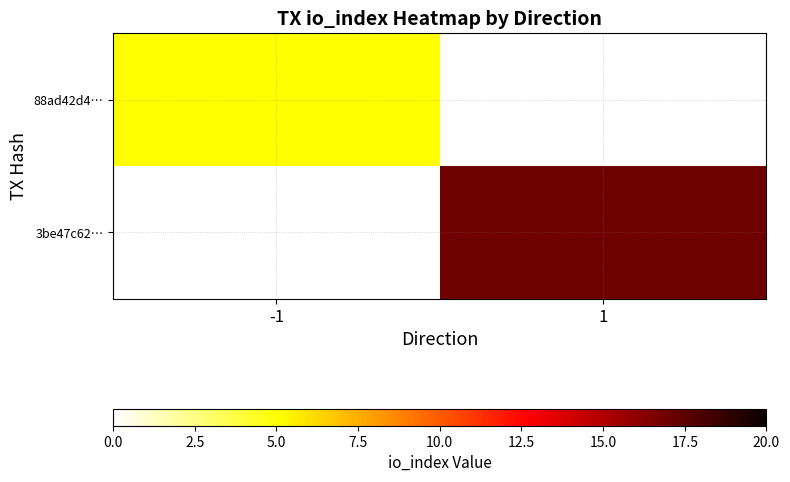

Is it true that 88ad42d4… equals 5.0 at -1?

True